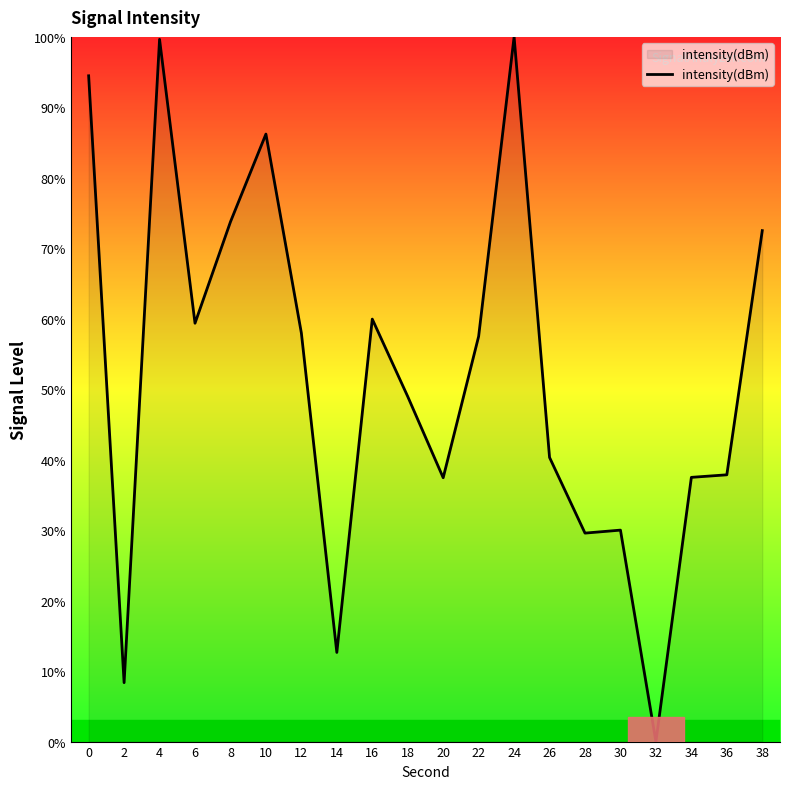

What is the difference between the maximum and second lowest values?

91.6